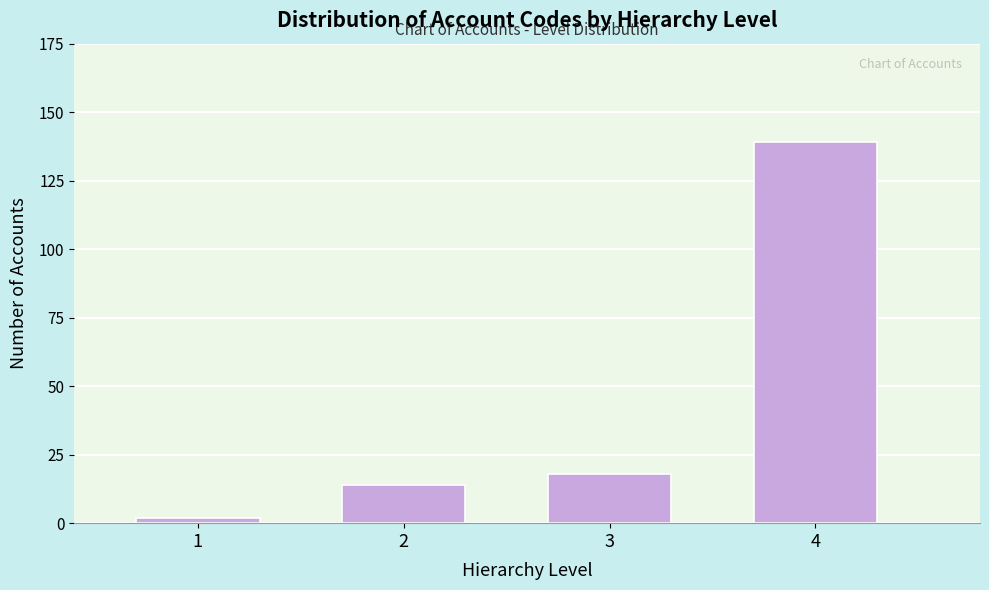

Reading left to right, transcribe all the data shown in this chart.

1=2	2=14	3=18	4=139